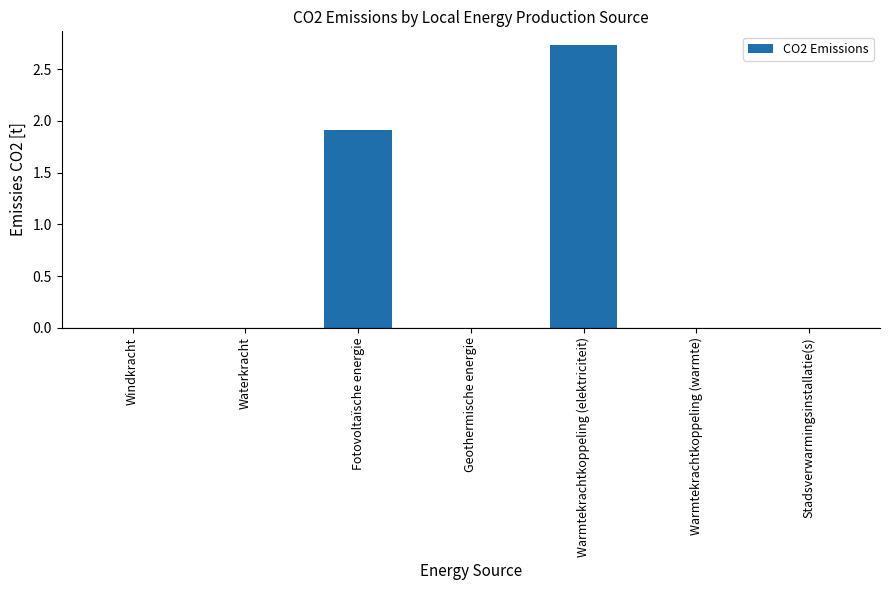

What is the change in value from Waterkracht to Warmtekrachtkoppeling (elektriciteit)?

+2.7